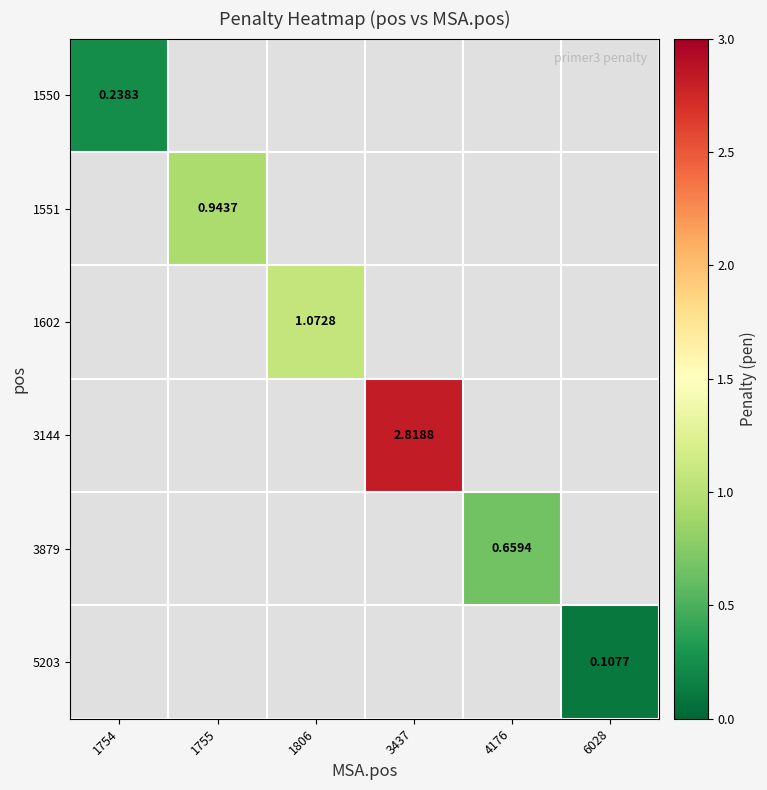

How many data points in 3144 are above 2?

1